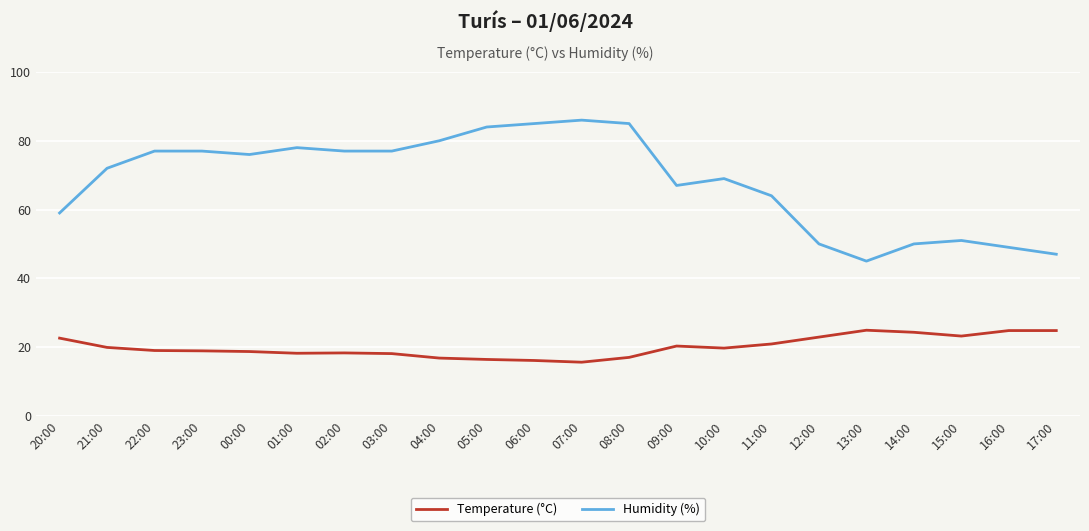

What is the smallest value displayed?

15.6